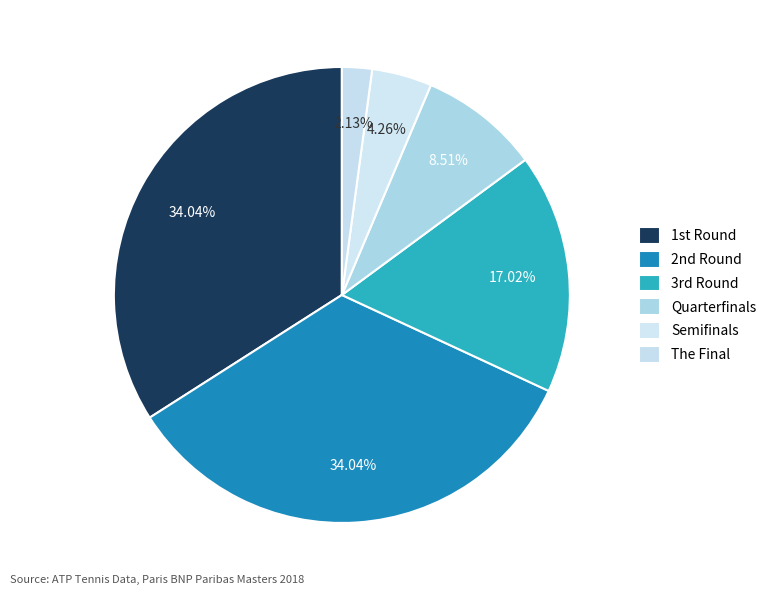

Count the number of slices in the pie.

6